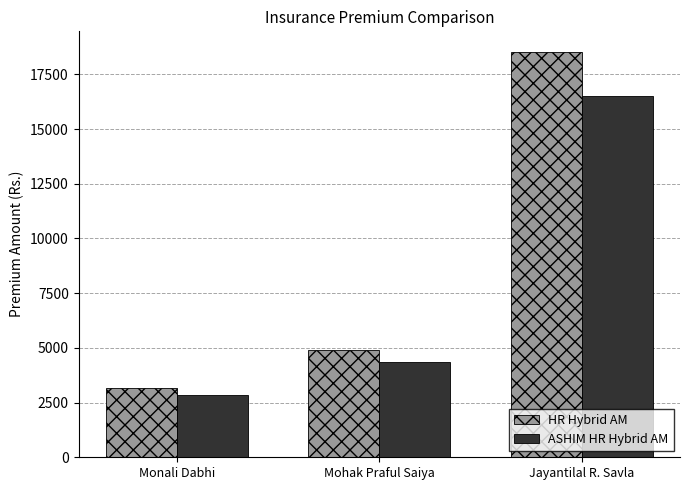

Where is ASHIM HR Hybrid AM nearest to the value 9667?

Mohak Praful Saiya